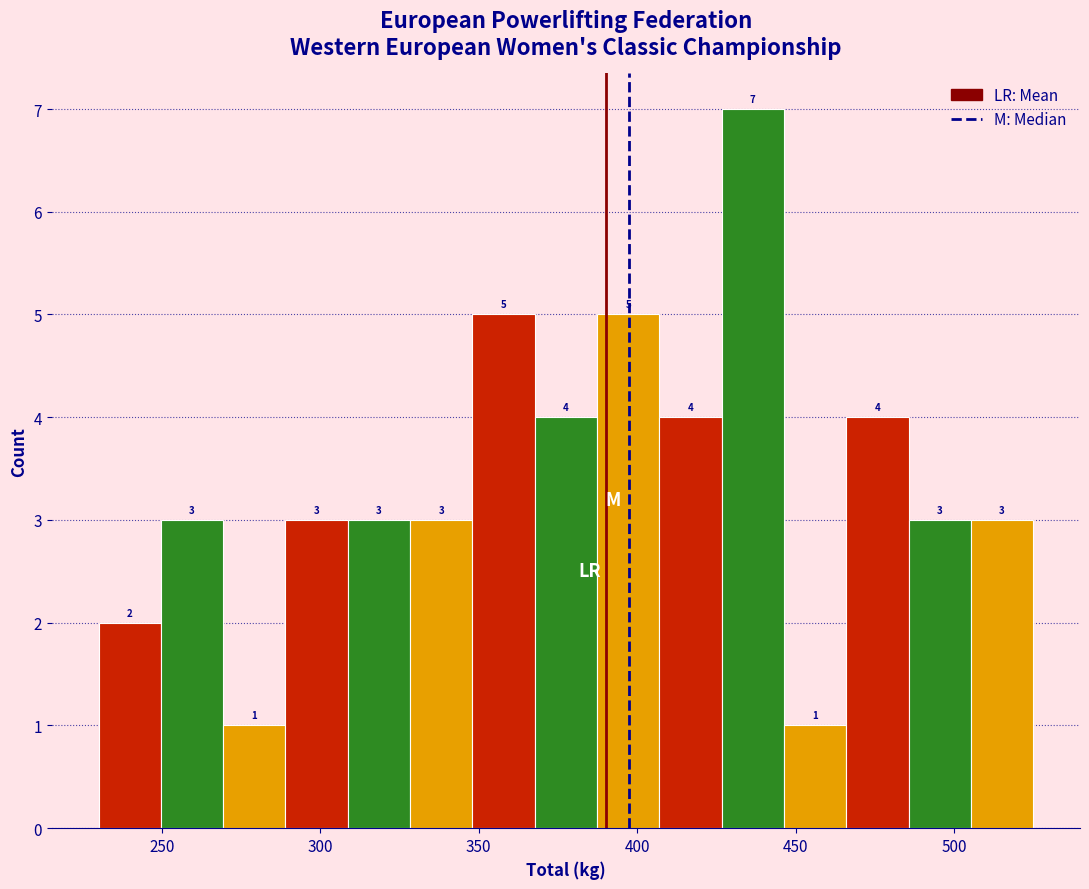

Read against the x-axis, roughly where is the centre of the tallest bar?

435